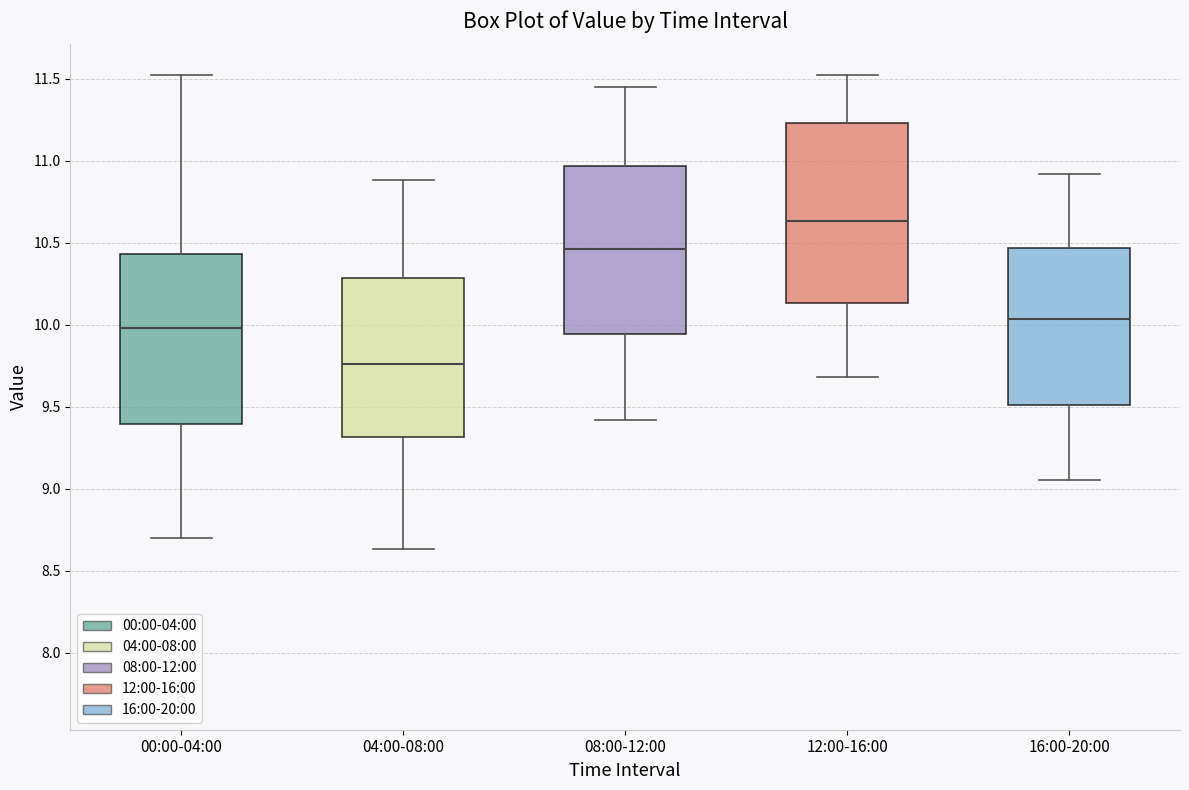

Which box is the tallest, from its lower edge to its upper edge?

12:00-16:00